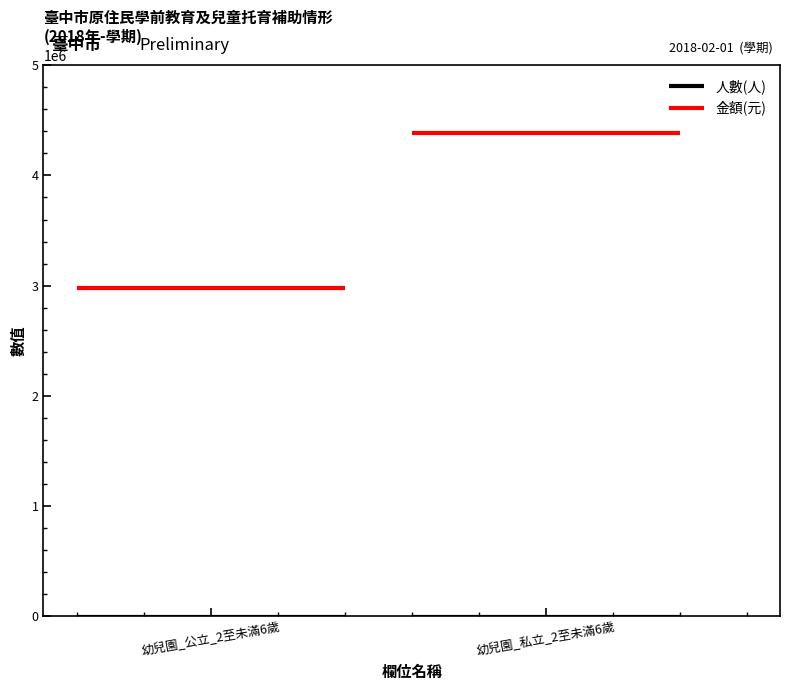

True or false: 人數(人) has a value of 241 at 幼兒園_私立_2至未滿6歲.

False